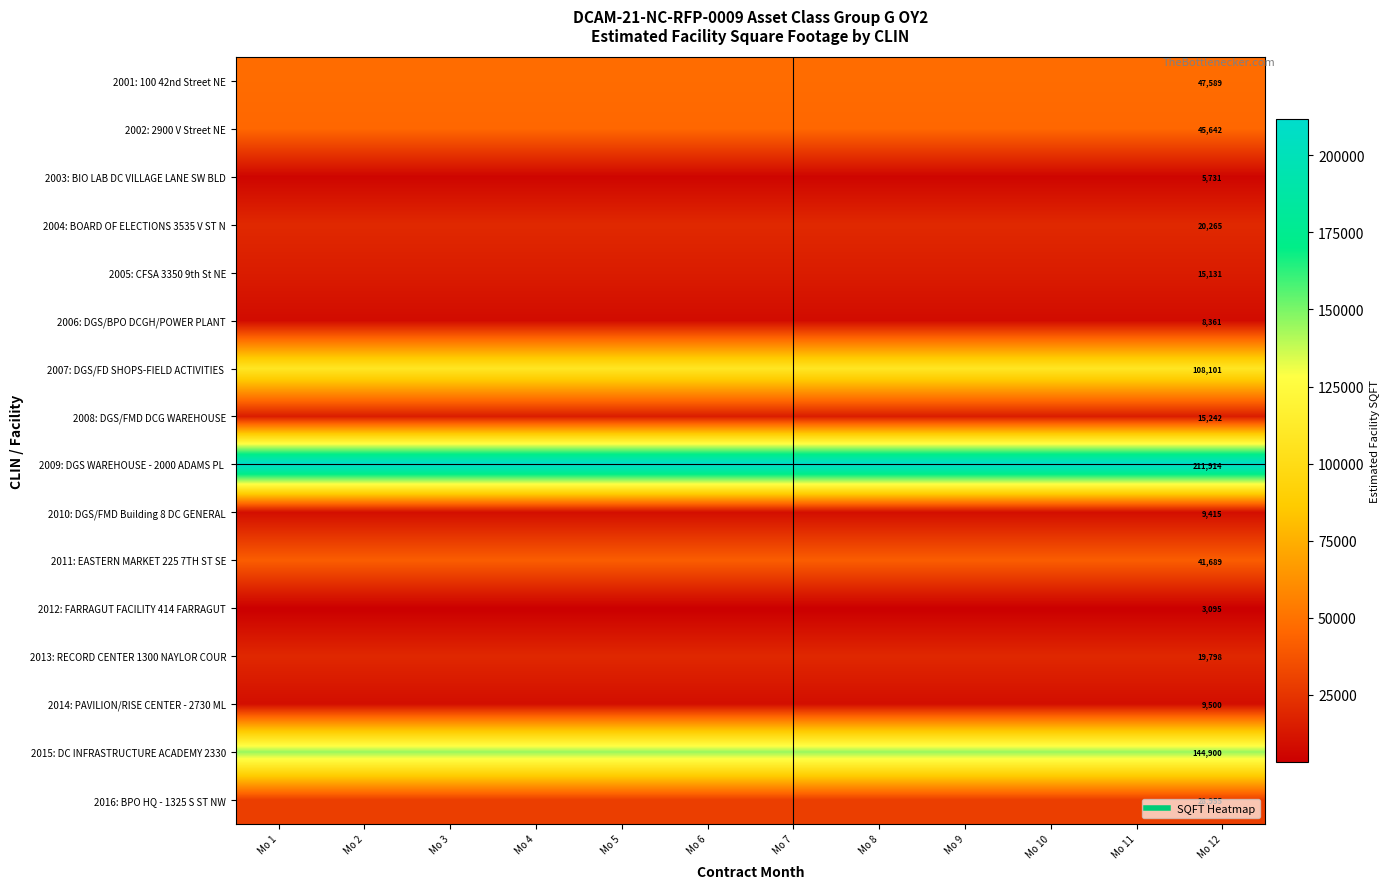

The 2009: DGS WAREHOUSE - 2000 ADAMS PL series shows 130184 at Mo 7. True or false?

False